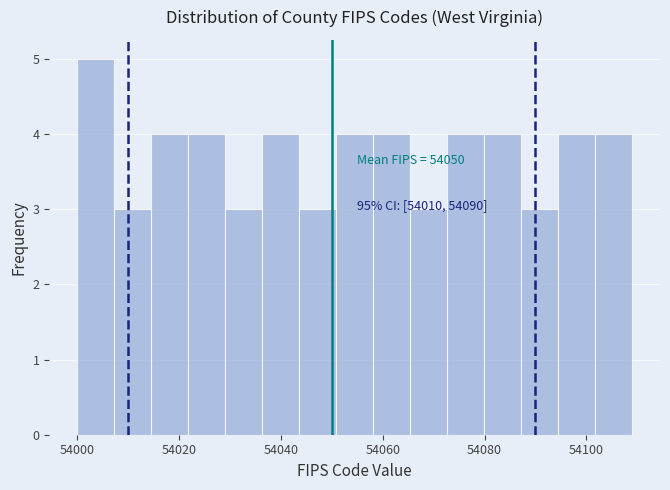

Around what value on the x-axis is the tallest bar? Give the approximate position of its centre, as read against the axis.

54004